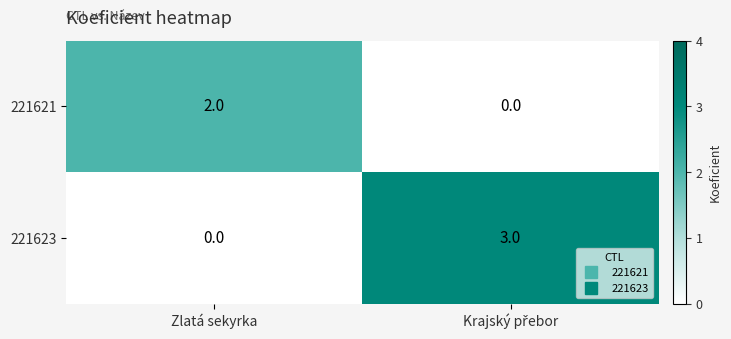

Is the value of 221623 at Zlatá sekyrka greater than the value of 221621 at Zlatá sekyrka?

No